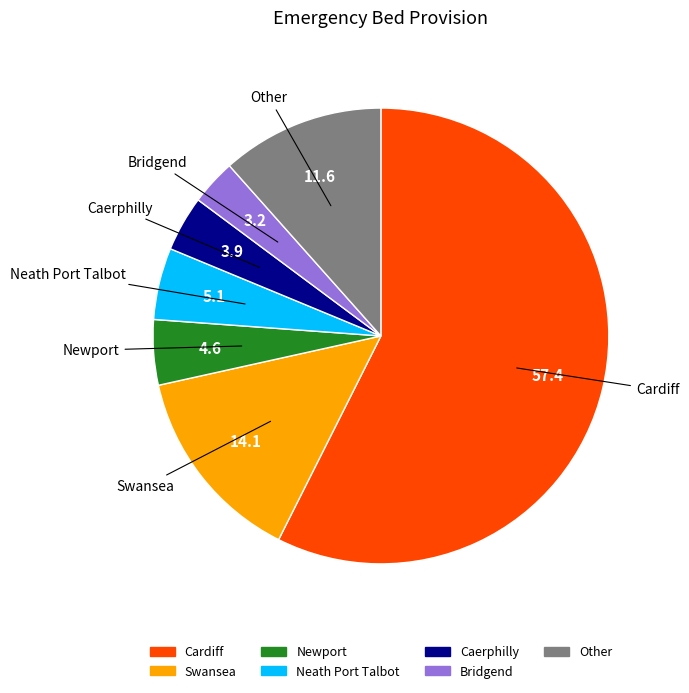

Which slice represents more than half of the pie?

Cardiff